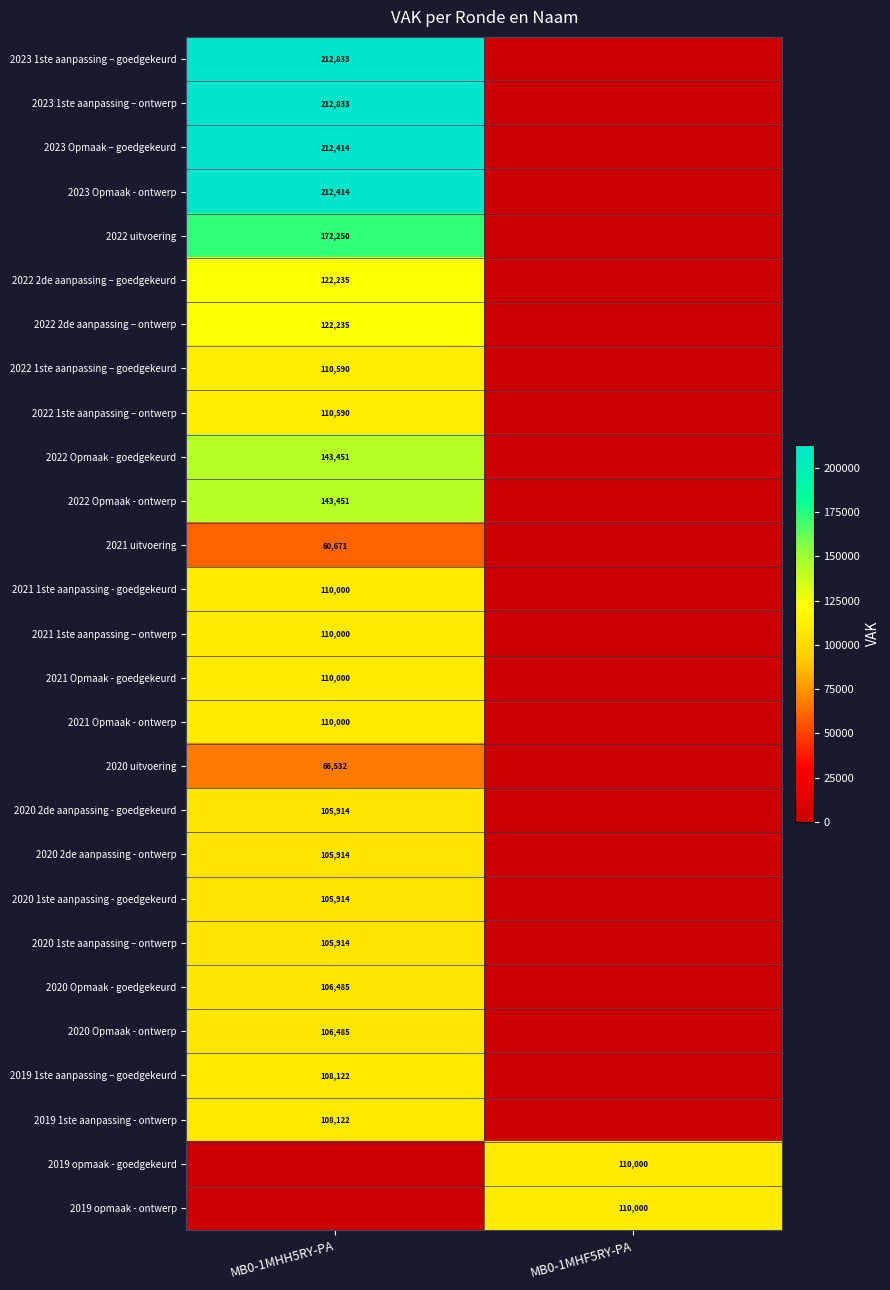

Is it true that 2022 2de aanpassing – ontwerp equals 210956 at MB0-1MHH5RY-PA?

False